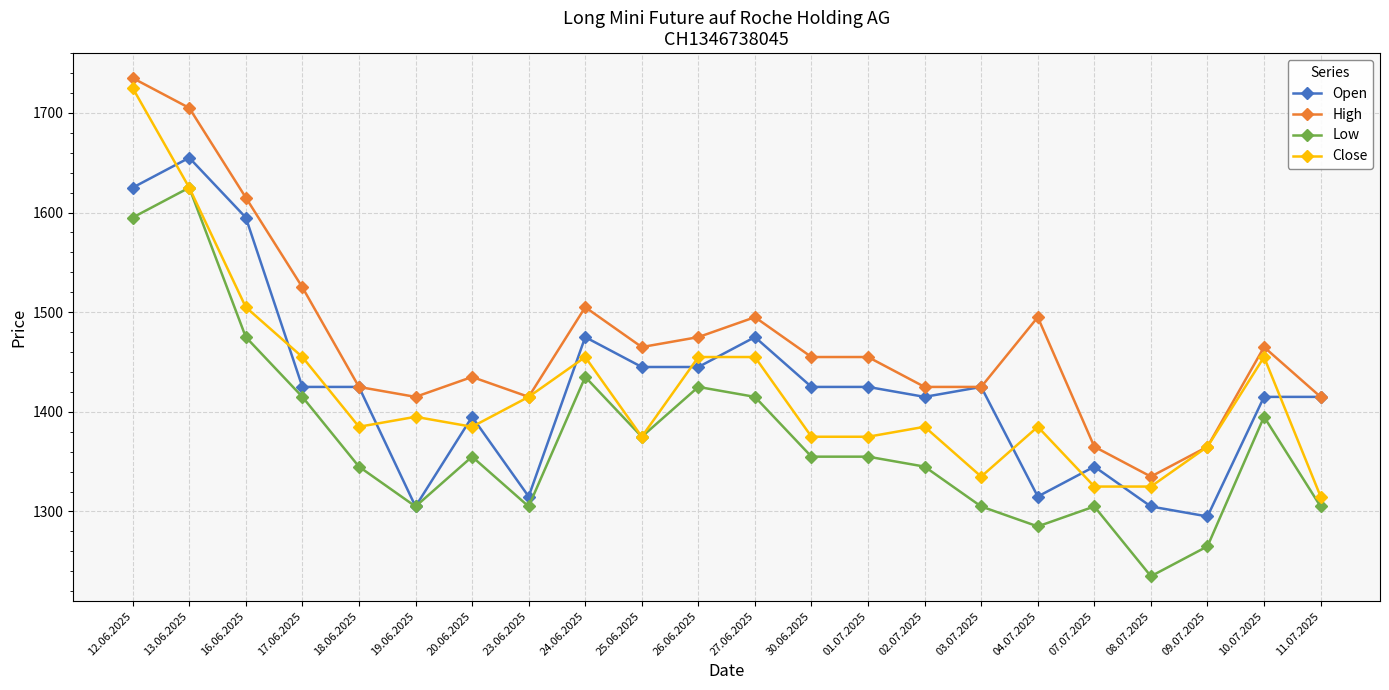

The value of Close at 26.06.2025 is 877. True or false?

False